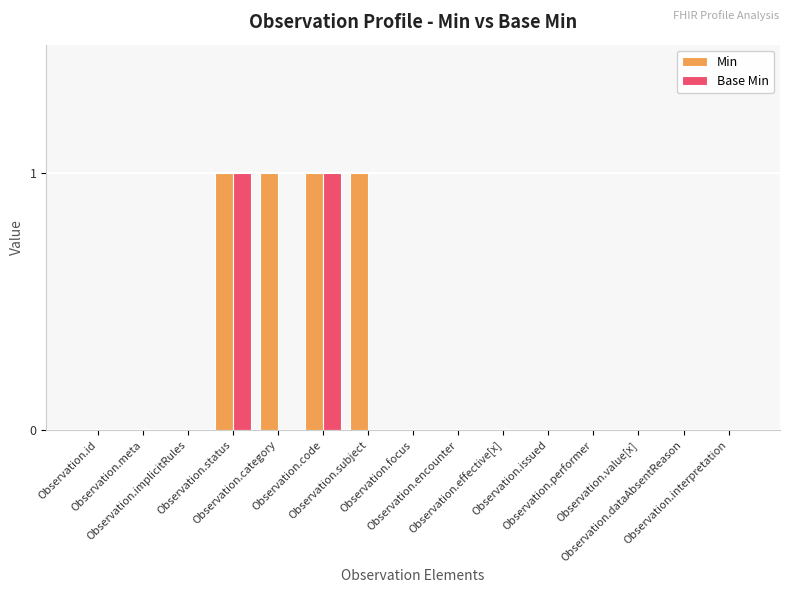

Which series has the largest total across all categories?

Min